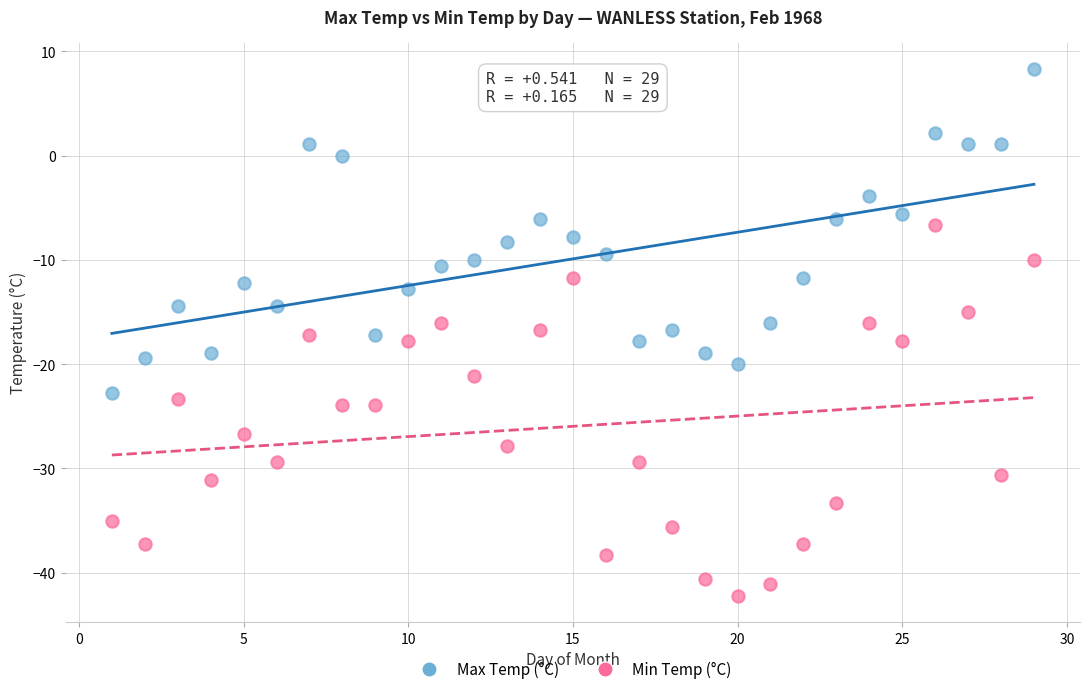

What is the X range (max minus min) for the scatter plot?

28.0